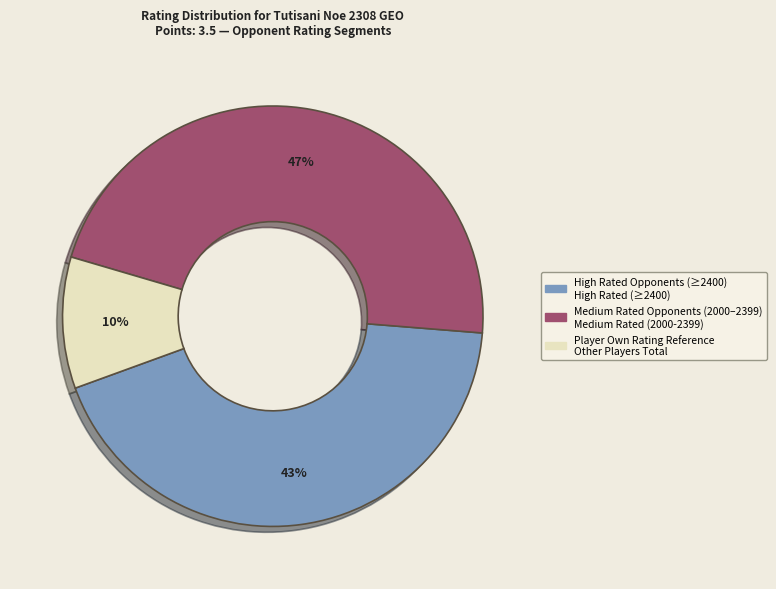

To the nearest percent, what is the difference between the largest and smallest slice percentages?

37%